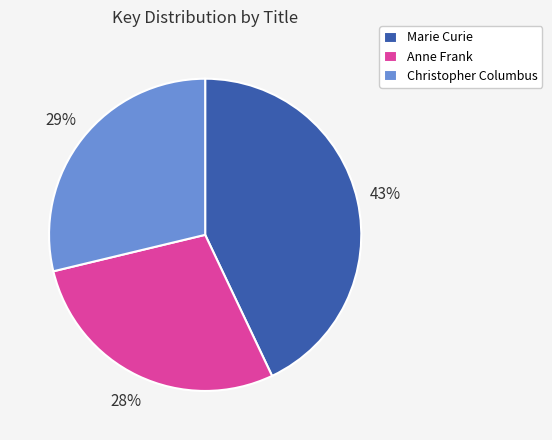

To the nearest percent, what portion does Anne Frank represent?

28%